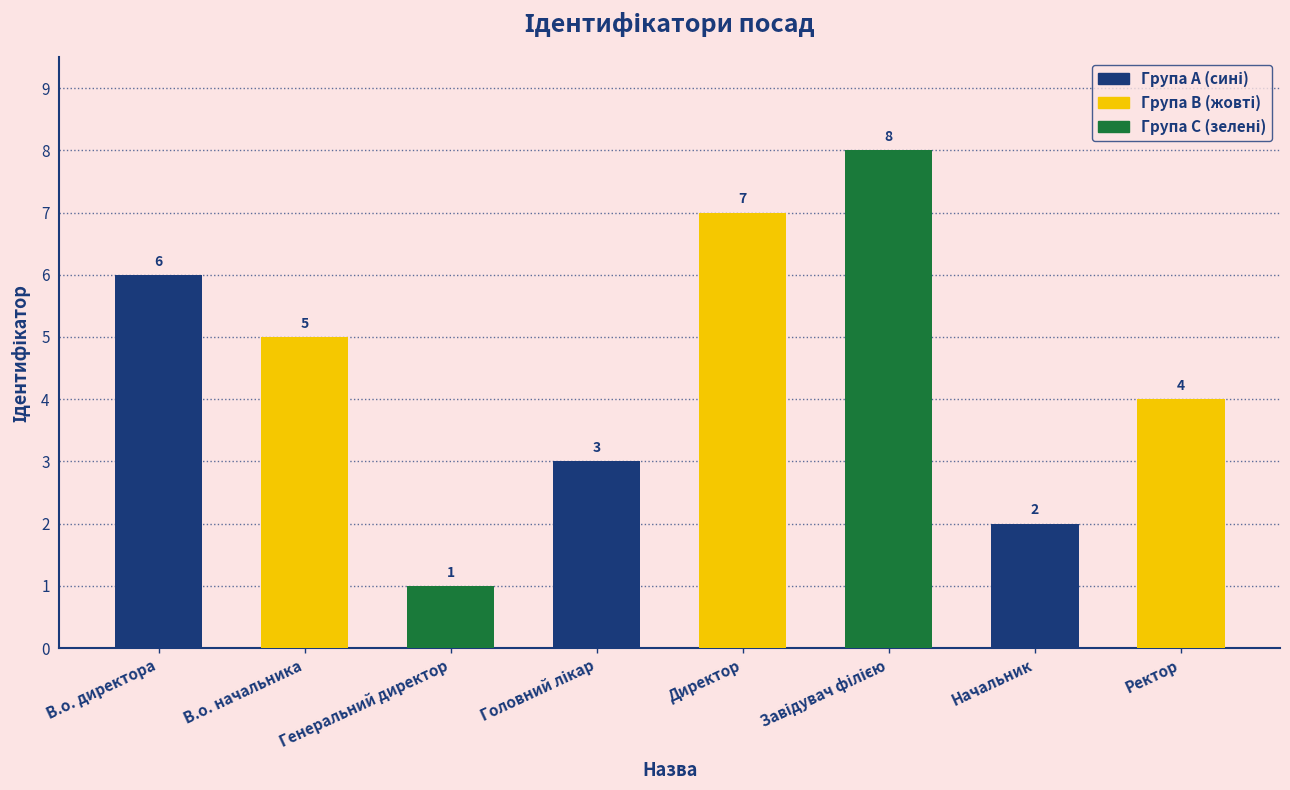

What is the difference between the values at В.о. директора and Директор?

1